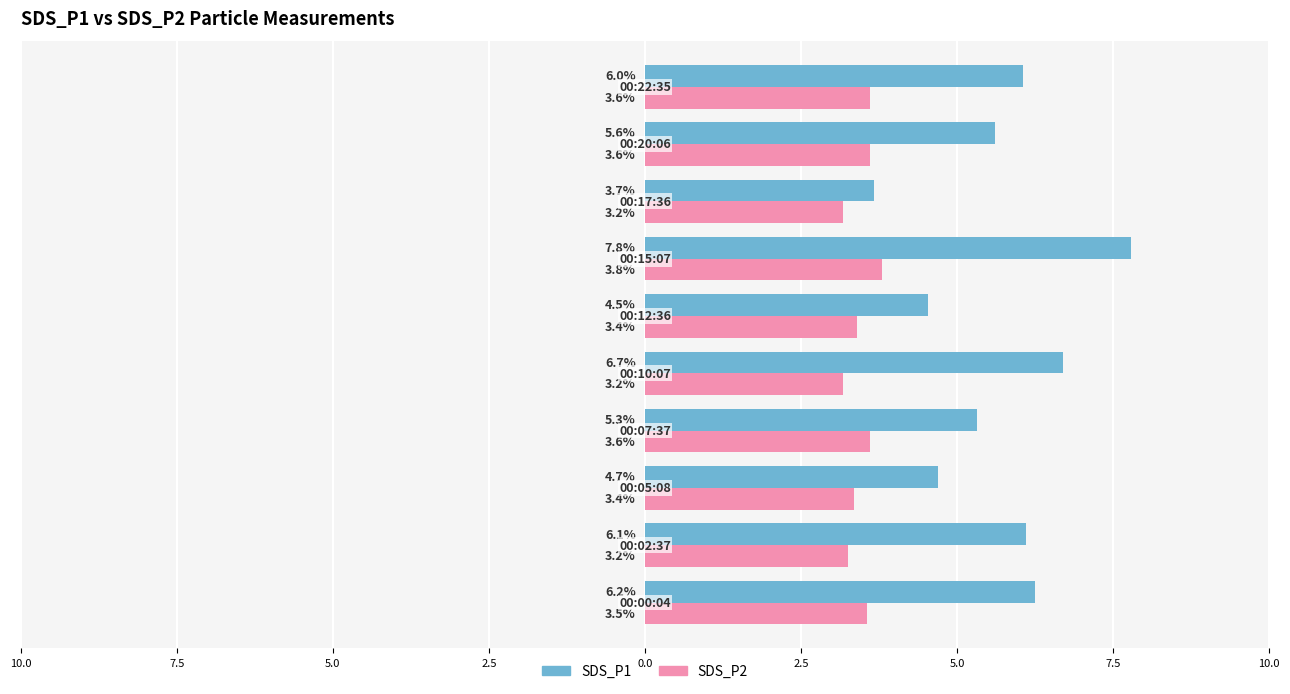

What are all the series names shown in the legend?

SDS_P1, SDS_P2